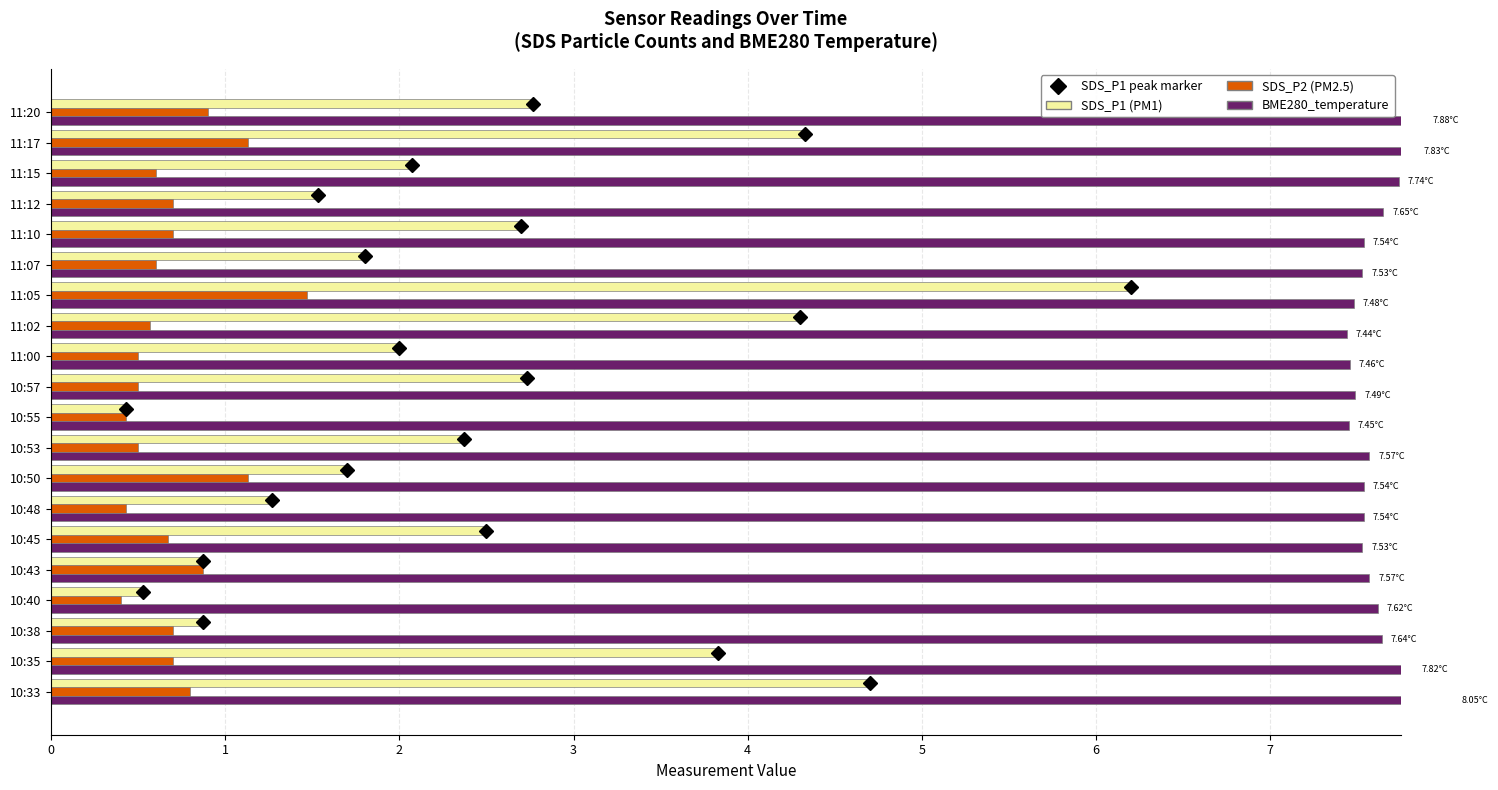

Which series has the largest total across all categories?

BME280_temperature